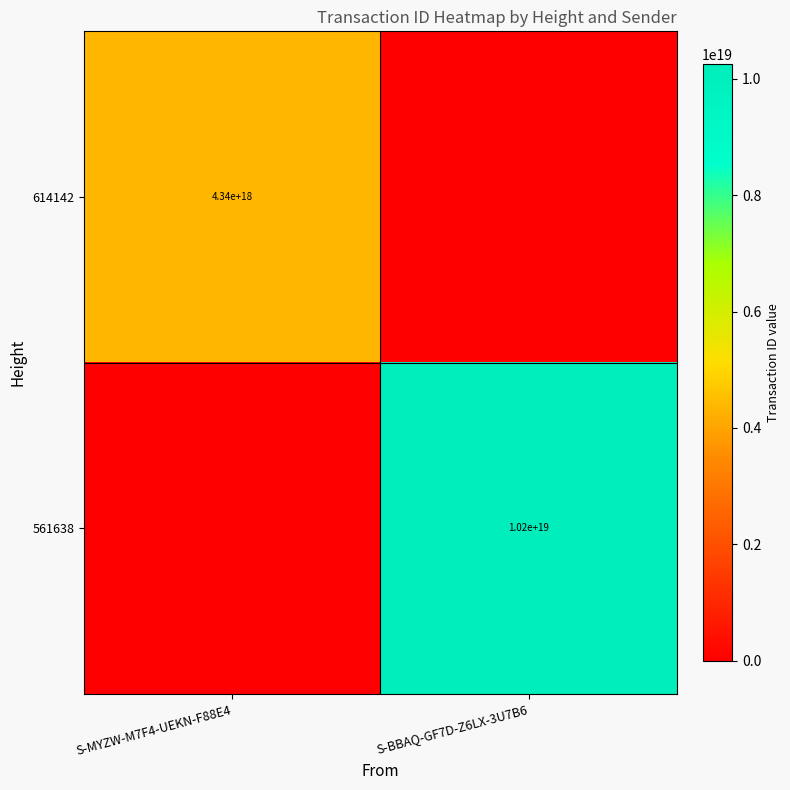

At how many categories does at least one series exceed 4097790624740183040?

2